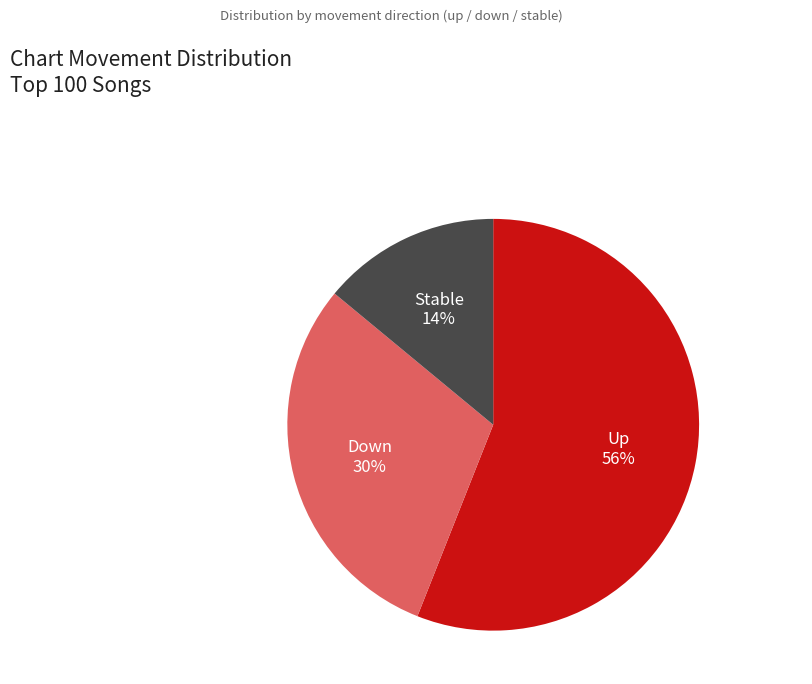

What is the majority slice?

Up